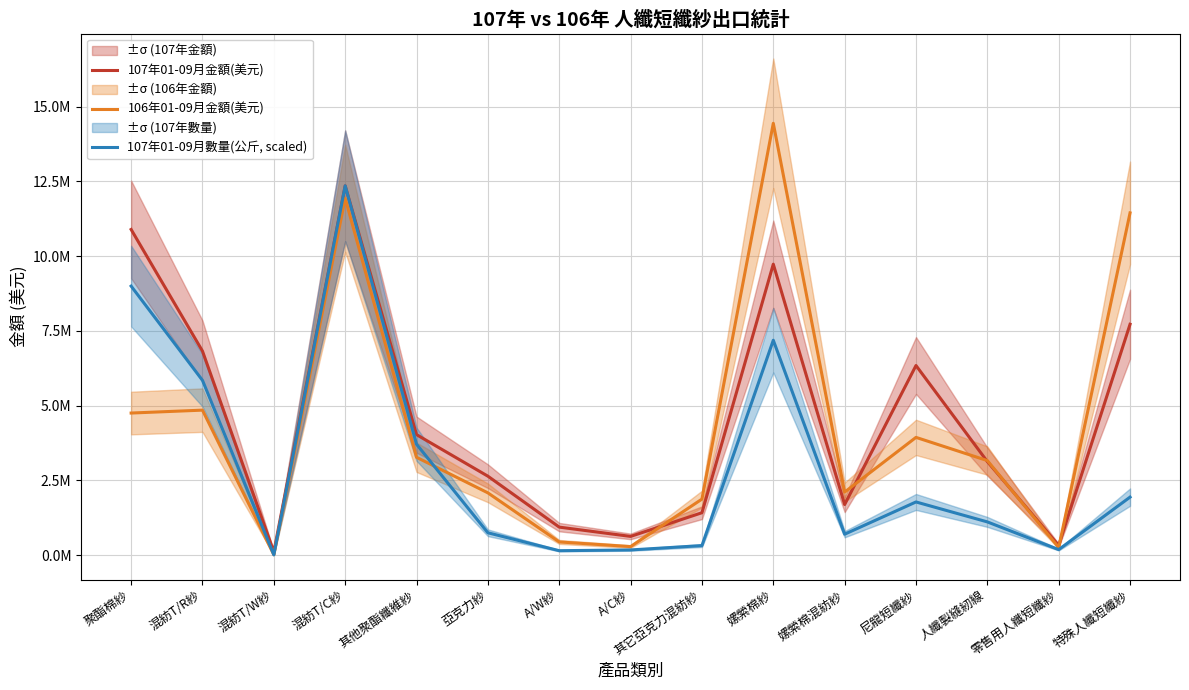

At which label does 107年01-09月數量(公斤, scaled) first exceed 1112409?

聚酯棉紗